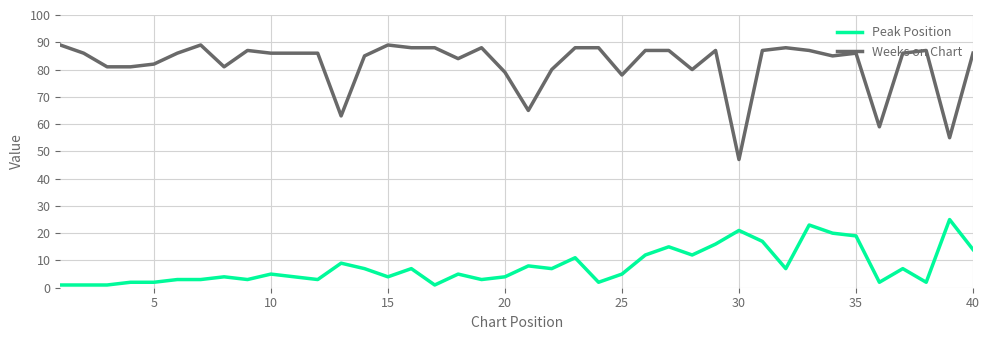

True or false: Weeks on Chart and Peak Position intersect in this chart.

False